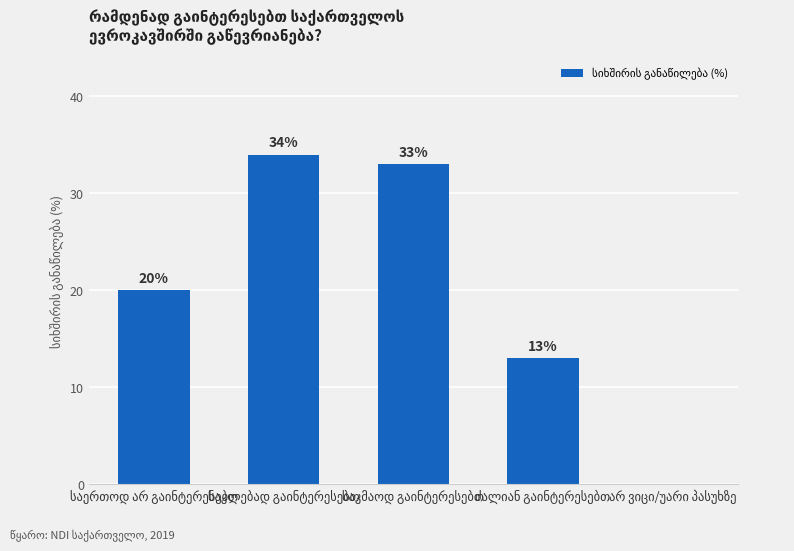

What is the sum of all values?

100